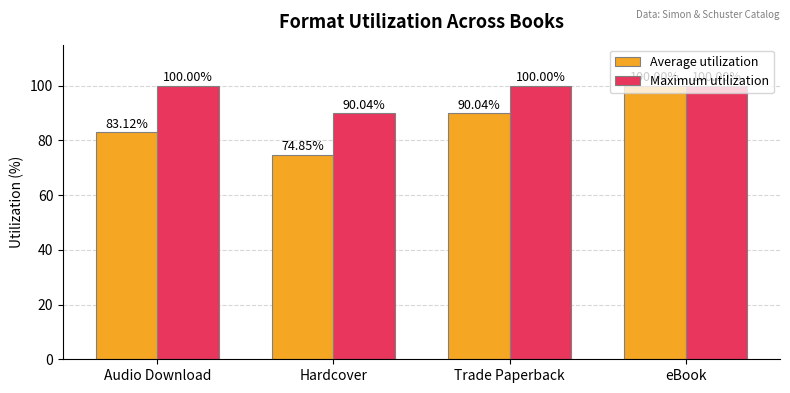

How many distinct data groups are displayed?

2